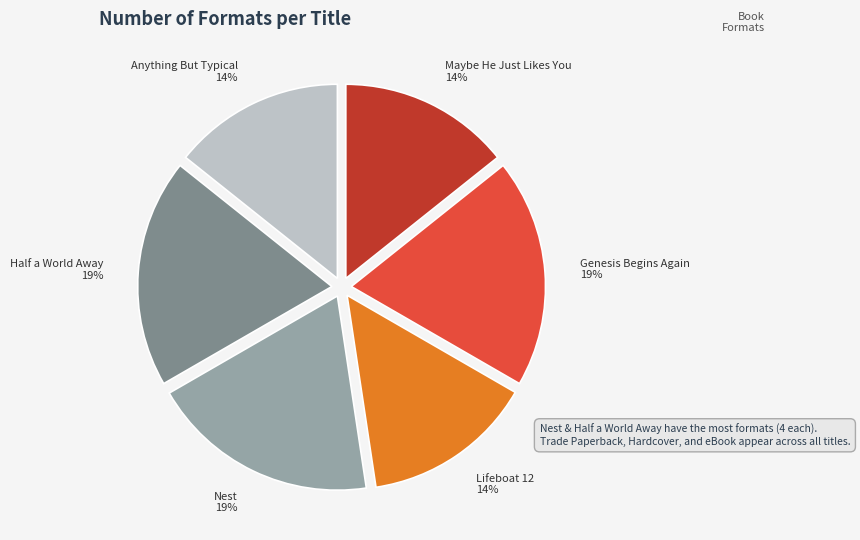

To the nearest percent, what is the difference between the largest and smallest slice percentages?

5%